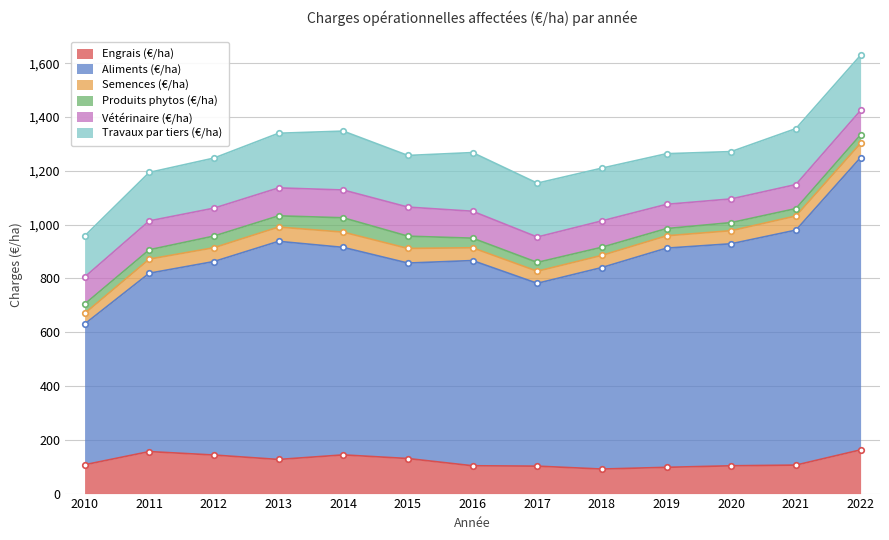

Reading right to left, list all the values displayed in this chart.

Engrais (€/ha): 162.6	106.0	103.3	97.7	91.3	102.0	103.5	130.4	143.9	126.9	143.4	156.2	107.2
Aliments (€/ha): 1087.0	873.8	825.7	815.1	749.4	679.9	763.1	726.8	771.6	811.2	719.4	663.2	523.2
Semences (€/ha): 53.3	52.6	48.7	45.9	45.2	44.9	47.5	54.4	56.7	53.1	51.5	52.5	39.4
Produits phytos (€/ha): 31.4	27.5	30.0	26.9	30.2	32.8	35.7	45.6	53.4	41.7	43.3	34.7	34.8
Vétérinaire (€/ha): 90.5	89.4	88.1	90.2	98.0	94.4	100.1	108.1	103.3	103.9	103.8	107.3	100.5
Travaux par tiers (€/ha): 205.1	208.0	176.0	188.2	196.1	200.3	218.1	192.0	218.9	203.2	186.2	180.2	152.5